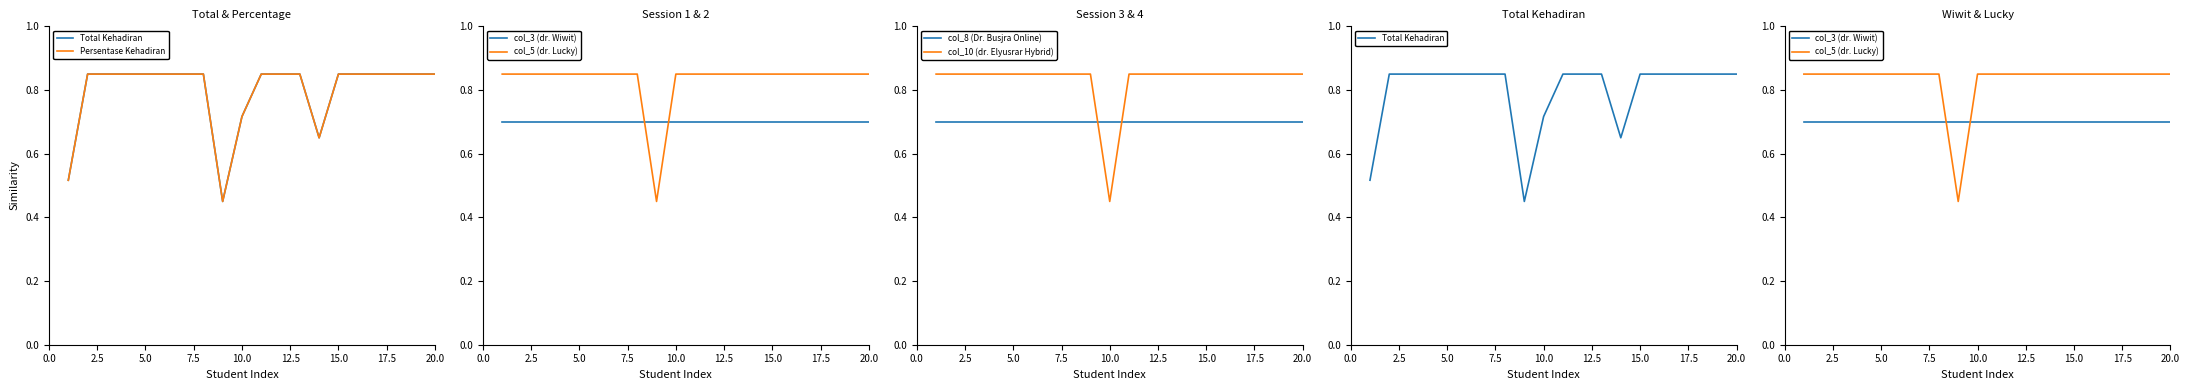

What are all the series names shown in the legend?

Total Kehadiran, Persentase Kehadiran, col_3 (dr. Wiwit), col_5 (dr. Lucky), col_8 (Dr. Busjra Online), col_10 (dr. Elyusrar Hybrid)